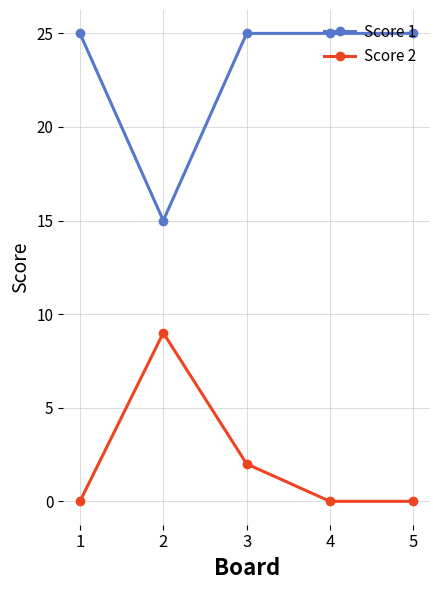

What is the maximum value for Score 1?

25